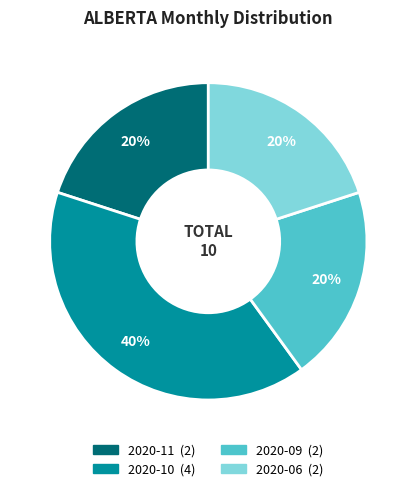

Which slice is the largest?

2020-10